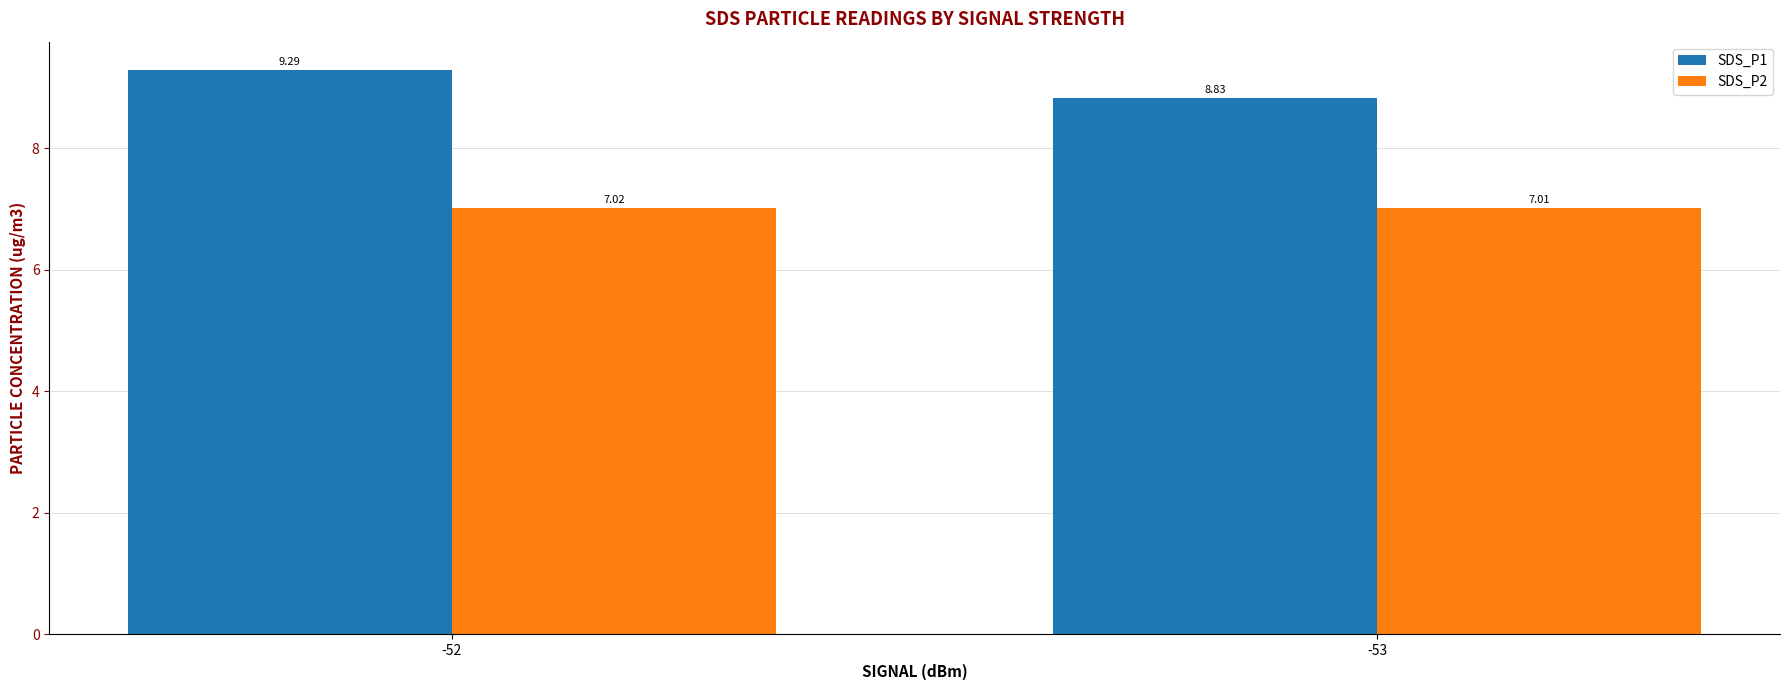

List the series in order of their overall mean, highest first.

SDS_P1, SDS_P2